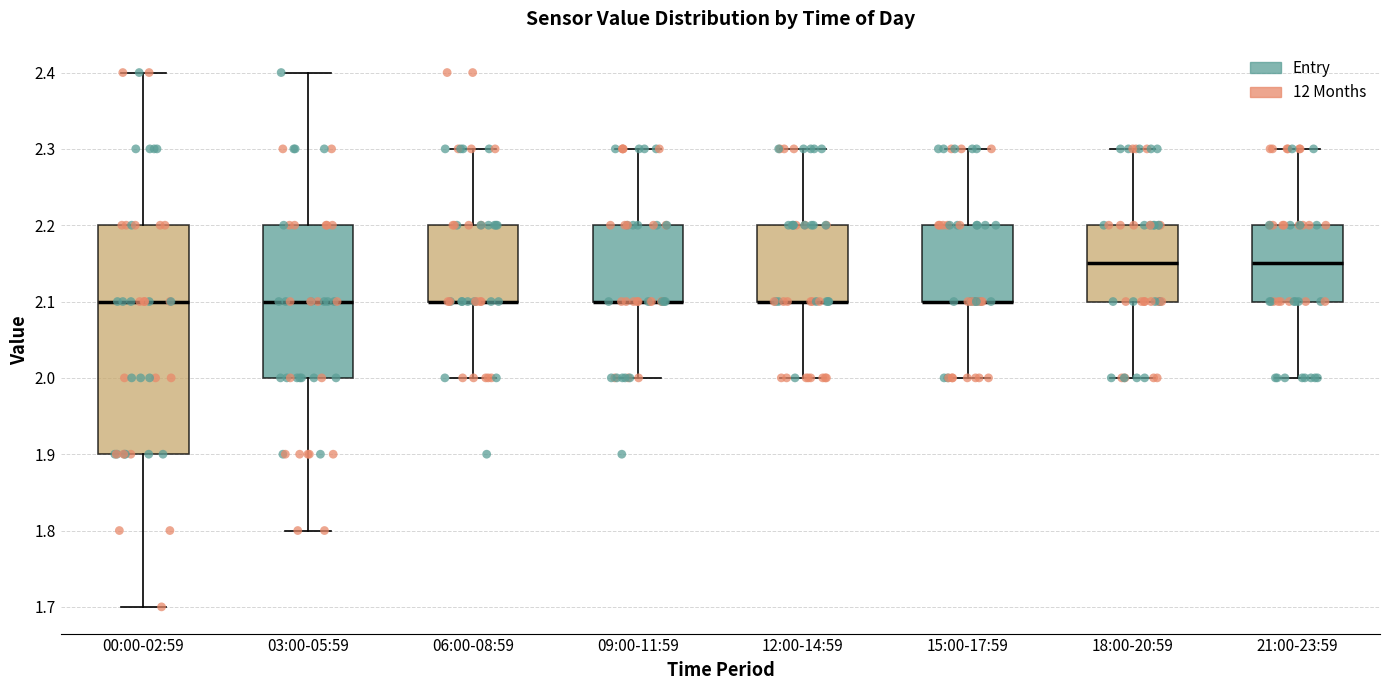

Comparing the boxes themselves (not the whiskers), which one is the tallest?

00:00-02:59